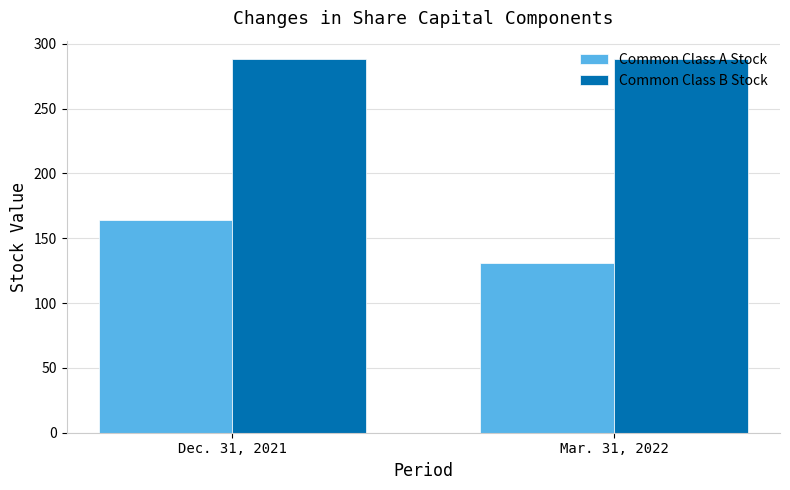

Reading left to right, what are all the values shown in this chart?

Common Class A Stock: Dec. 31, 2021=164	Mar. 31, 2022=131
Common Class B Stock: Dec. 31, 2021=288	Mar. 31, 2022=288